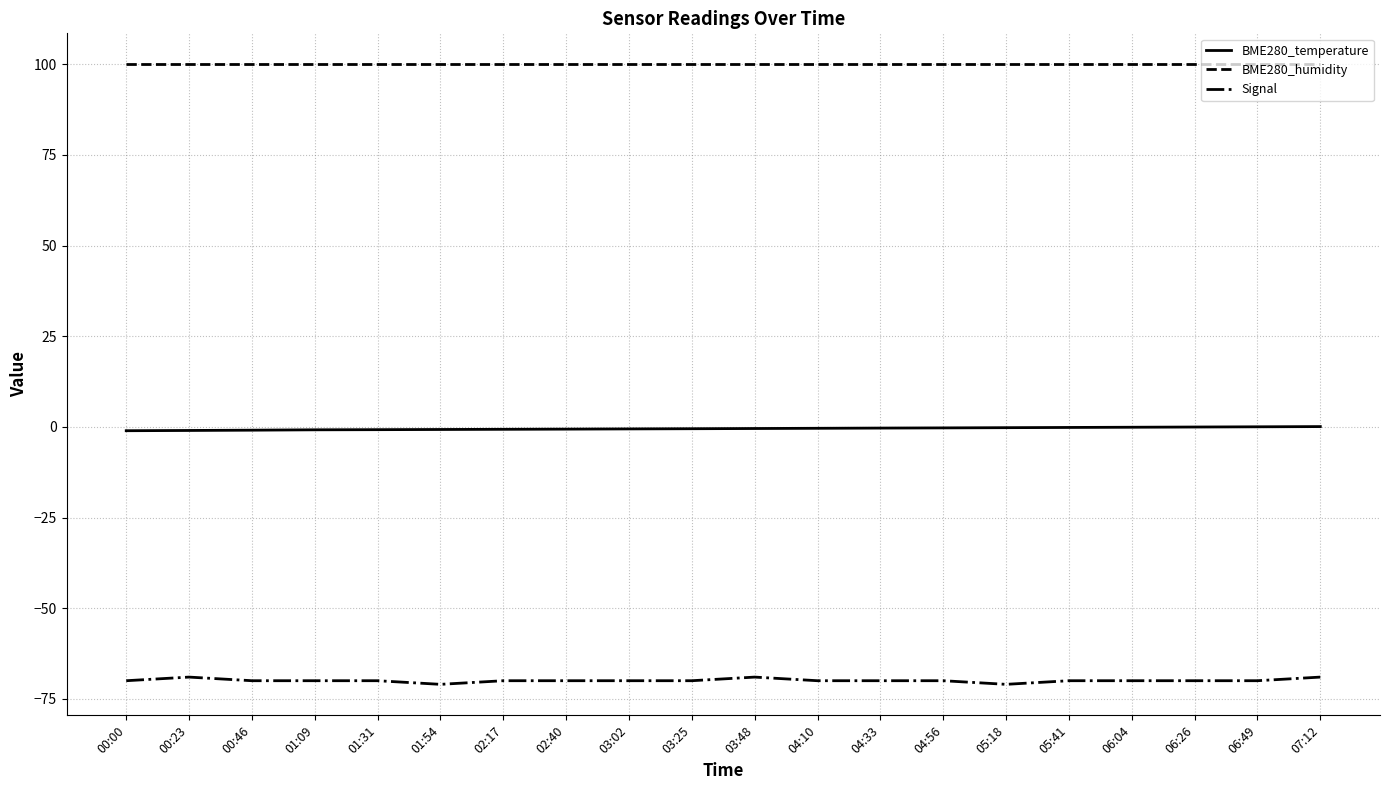

What is the total value across all series at 04:10?

29.6